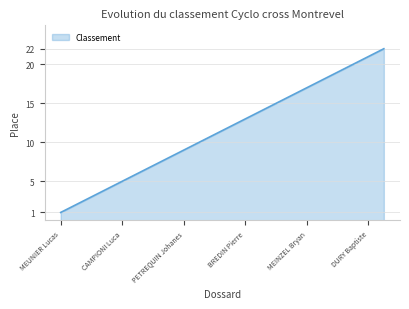

What is the difference between the maximum and minimum values?

21